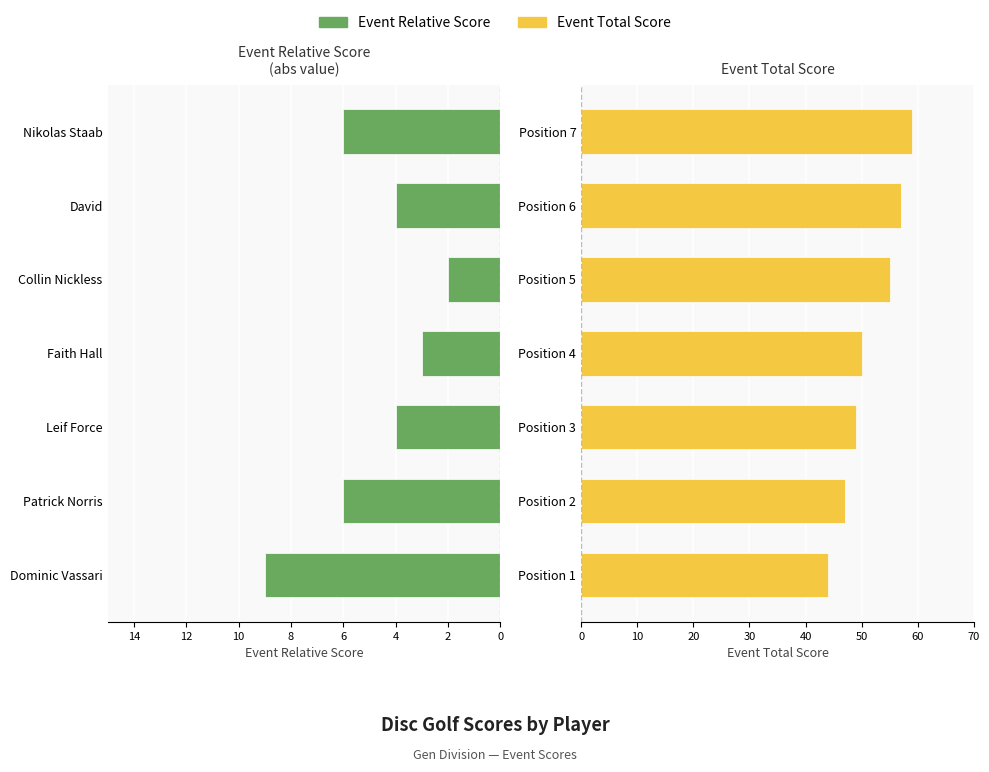

What is the value of the Event Total Score bar at the 5th from the left?

55